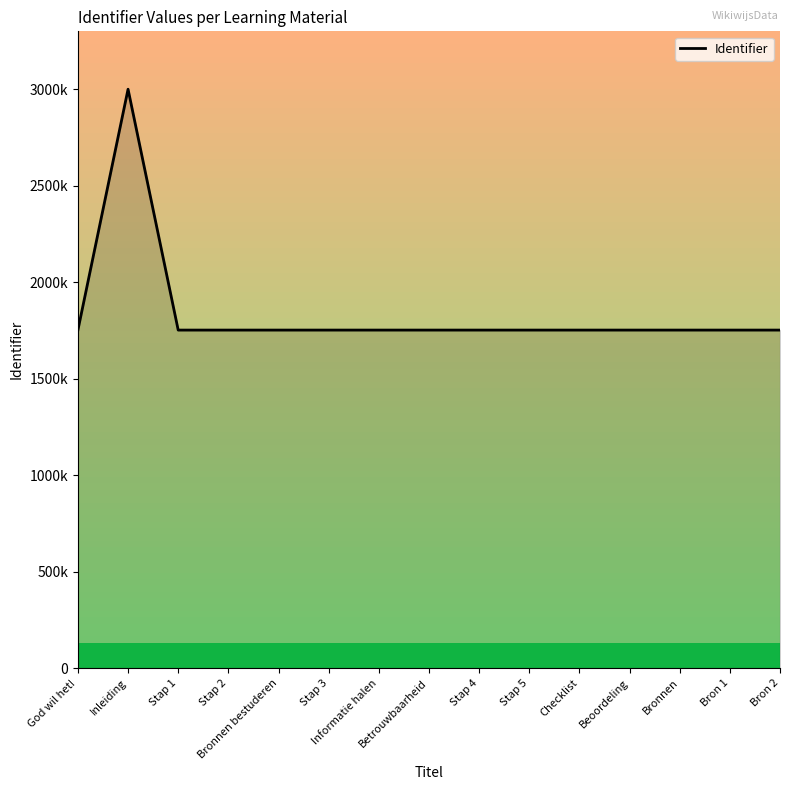

Rank the categories by value from lowest to highest.

God wil het!, Stap 1, Stap 2, Bronnen bestuderen, Stap 3, Informatie halen, Betrouwbaarheid, Stap 4, Stap 5, Checklist, Beoordeling, Bronnen, Bron 1, Bron 2, Inleiding